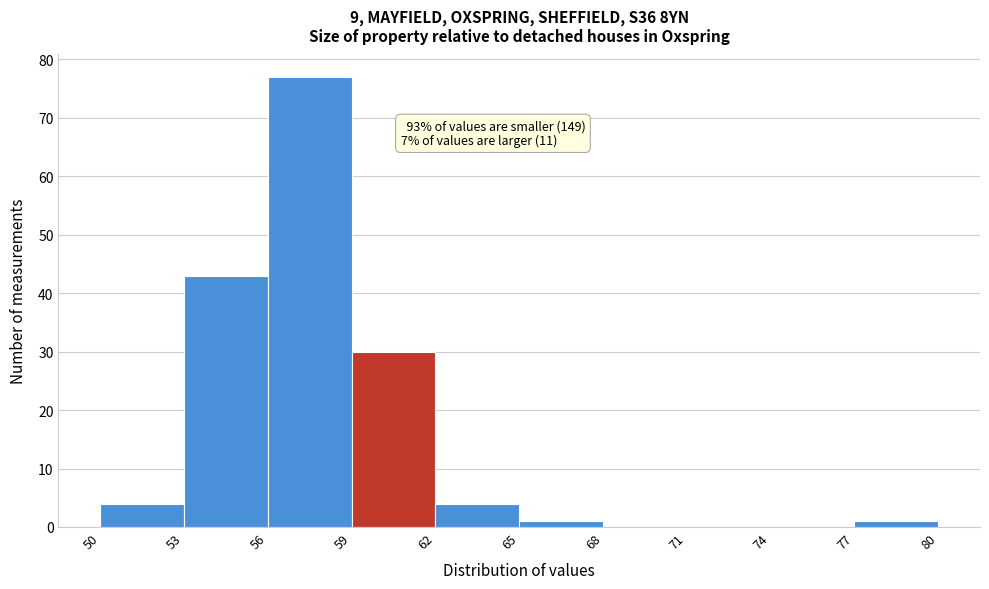

Over which range of the x-axis is the bar tallest?

56 to 59